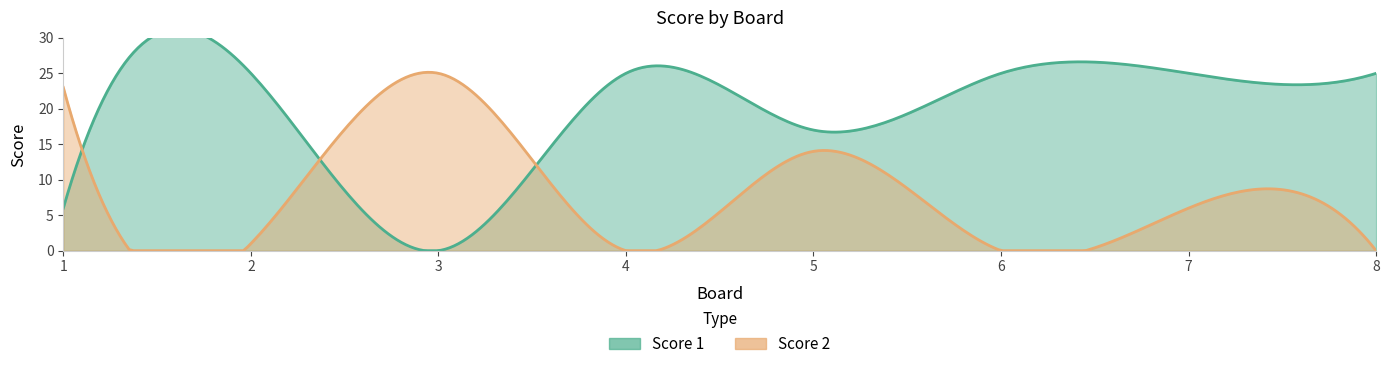

Is the value of Score 2 at 1 greater than the value of Score 1 at 1?

Yes